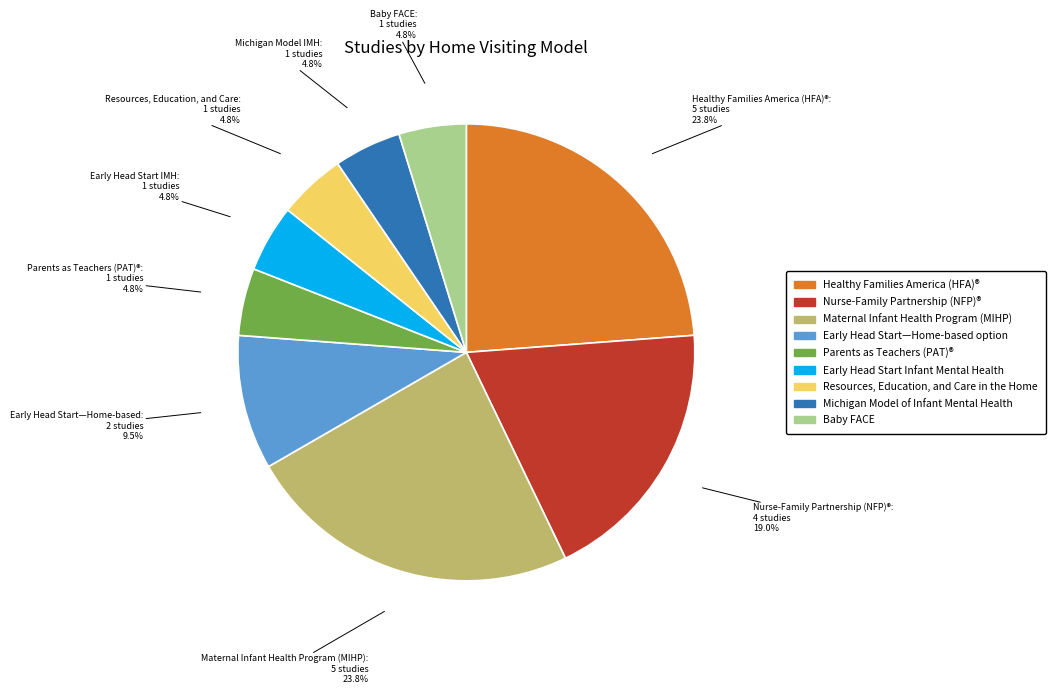

What percentage is the Early Head Start Infant Mental Health slice, to the nearest percent?

5%